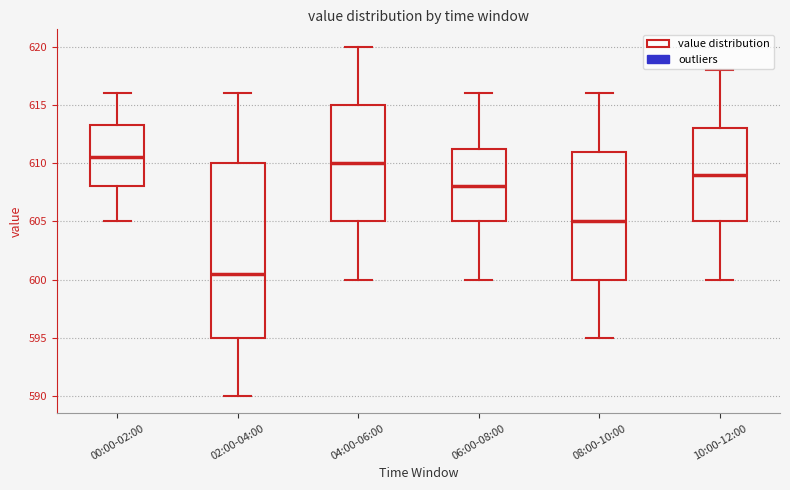

Reading left to right, transcribe this box plot: for each box, give where its median line is, the range the box spans, and where its two whiskers end, as read against the y-axis. The values are not printed on the chart, so give them approximately, as read against the axis.

00:00-02:00: median 610.5, box 608.0 to 613.5, whiskers 605.0 to 616.0
02:00-04:00: median 600.5, box 595.0 to 610.0, whiskers 590.0 to 616.0
04:00-06:00: median 610.0, box 605.0 to 615.0, whiskers 600.0 to 620.0
06:00-08:00: median 608.0, box 605.0 to 611.5, whiskers 600.0 to 616.0
08:00-10:00: median 605.0, box 600.0 to 611.0, whiskers 595.0 to 616.0
10:00-12:00: median 609.0, box 605.0 to 613.0, whiskers 600.0 to 618.0